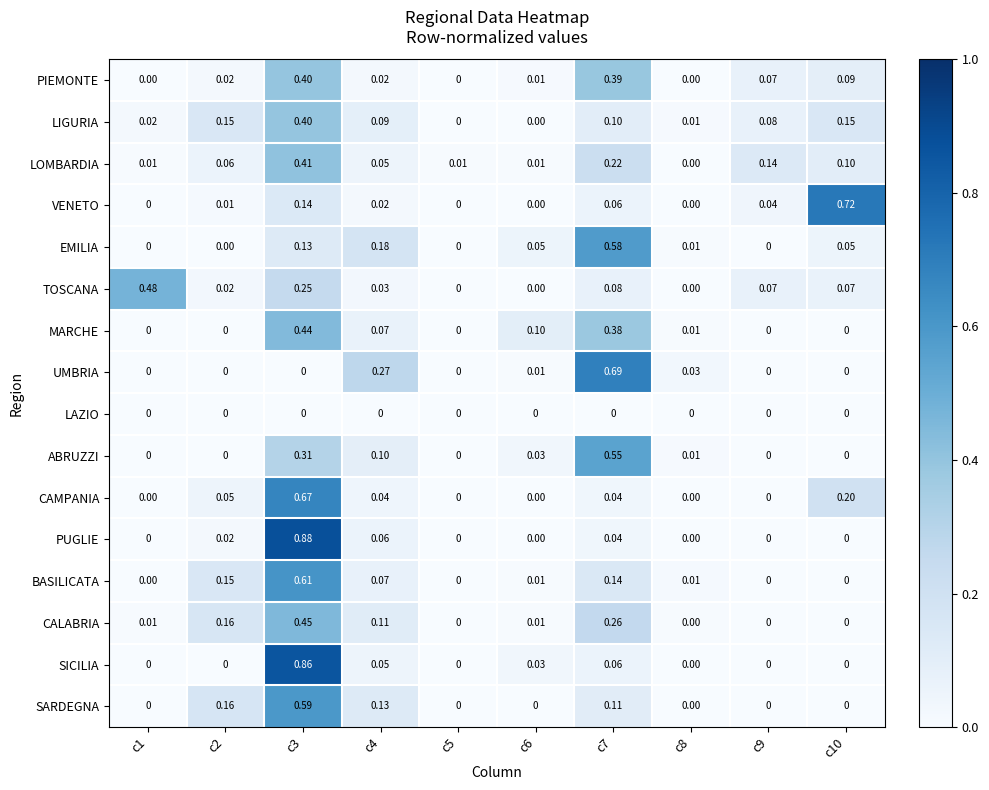

Between c5 and c8, which series saw the biggest shift?

UMBRIA